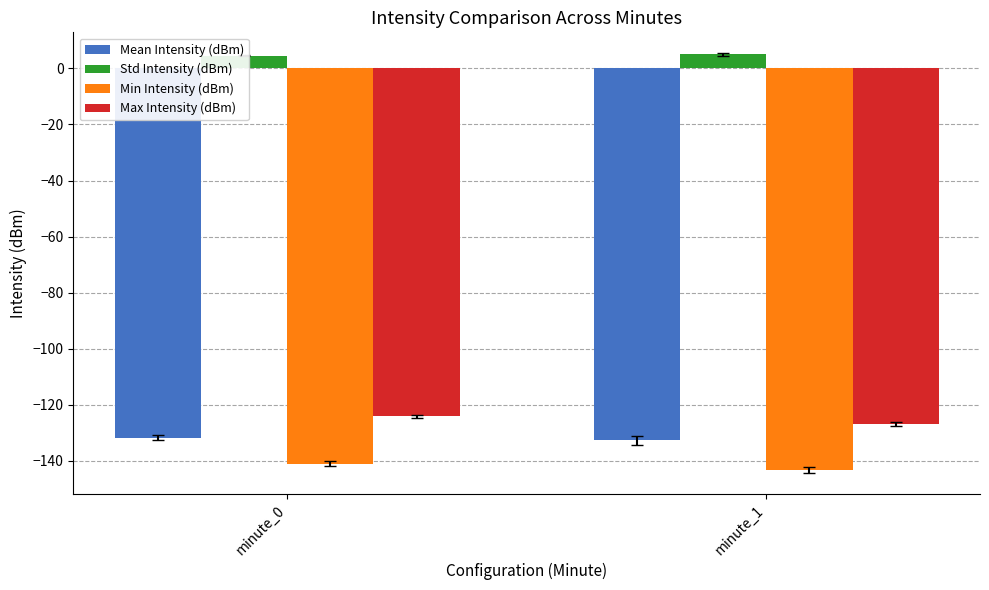

At which category does the chart reach its peak across all series?

minute_1